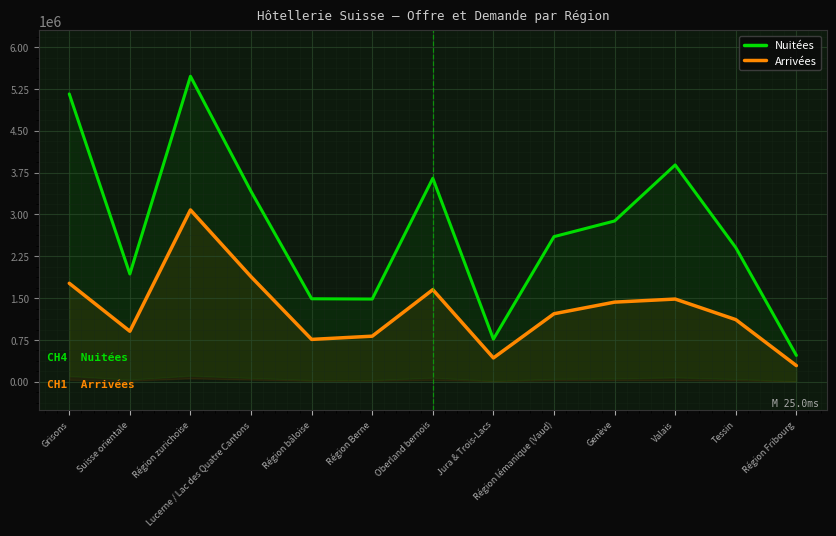

What is the total value across all series at Région zurichoise?

8558756